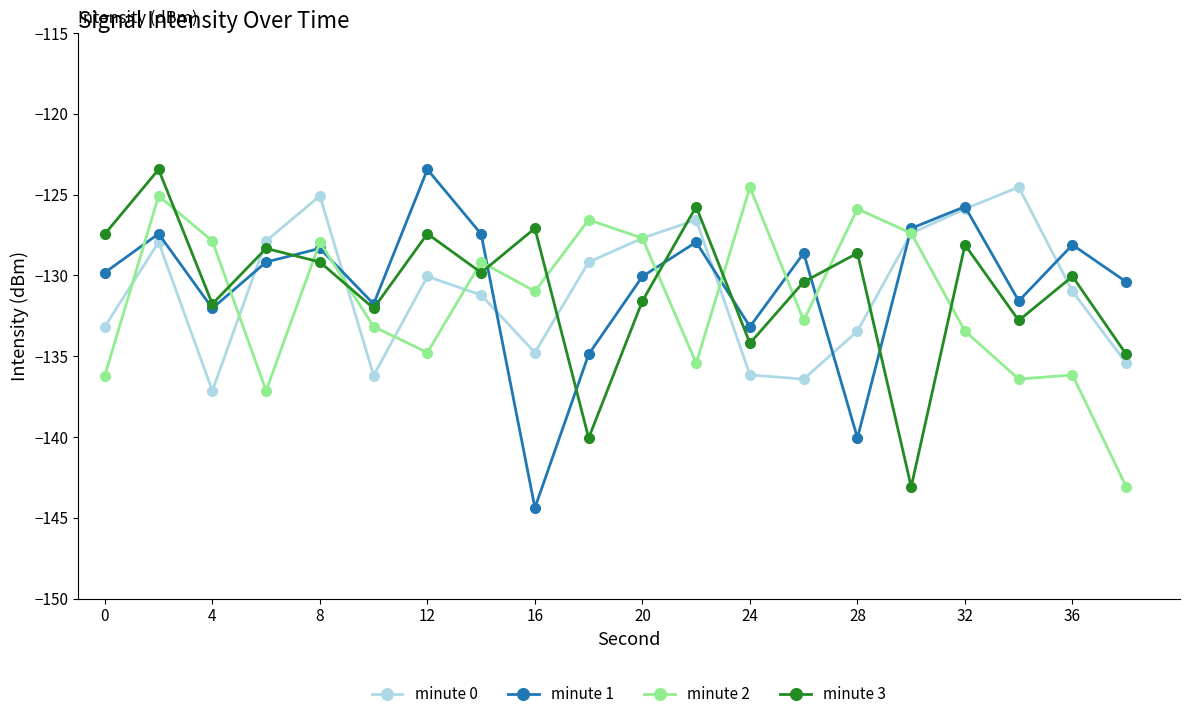

In minute 1, how many points are higher than both neighbors (excluding endpoints)?

7